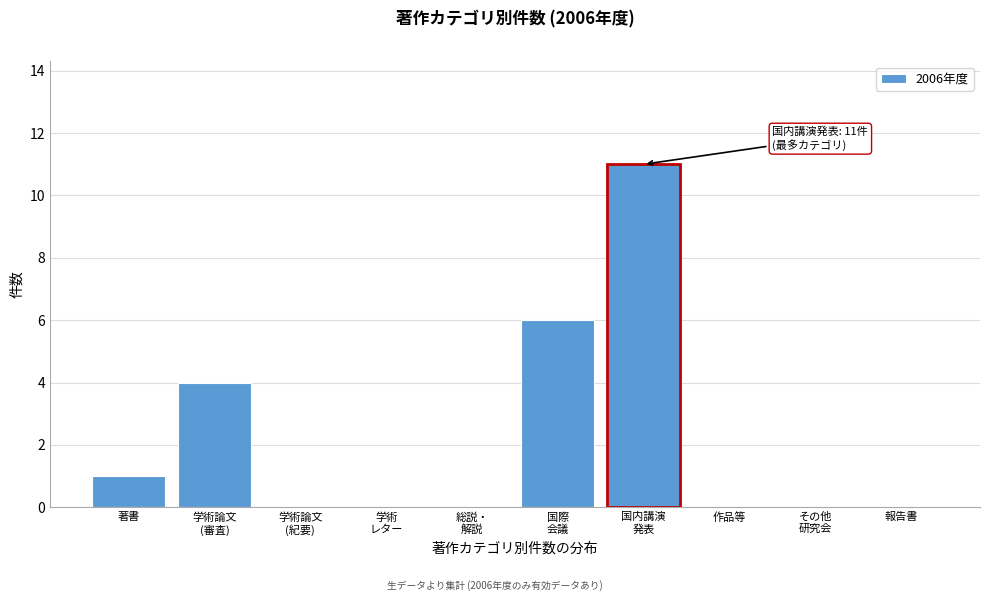

Which has a higher value, 作品等 or 著書?

著書